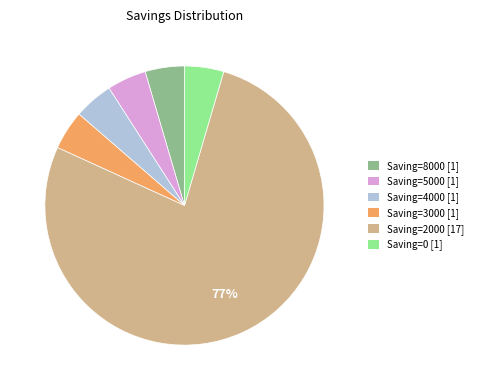

How many slices are in this pie chart?

6